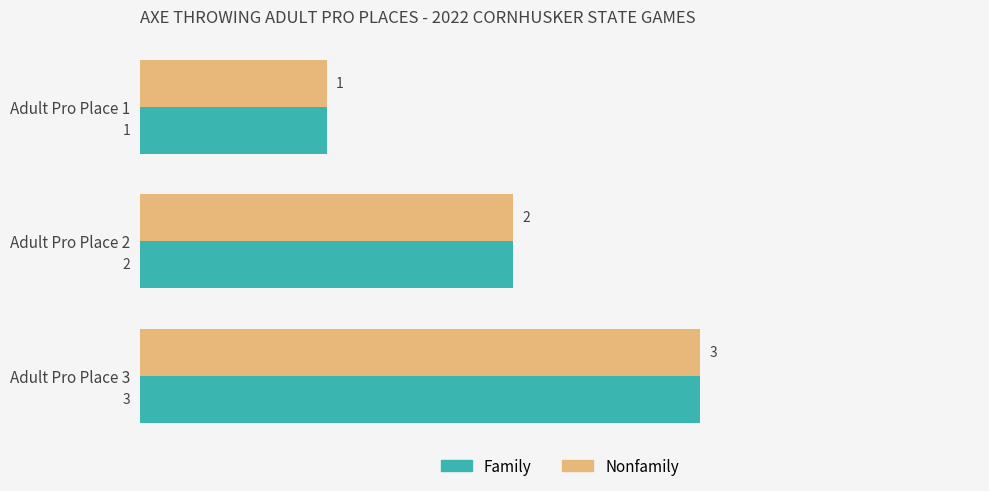

Is it true that Family equals 3 at Adult Pro Place 3?

True